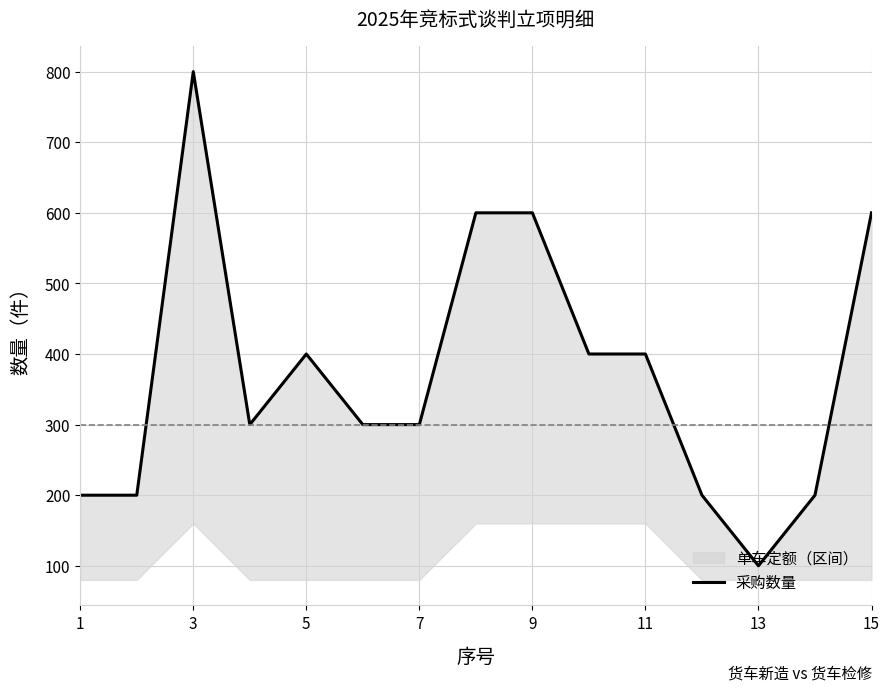

Is this an area chart (filled region under the line)?

No